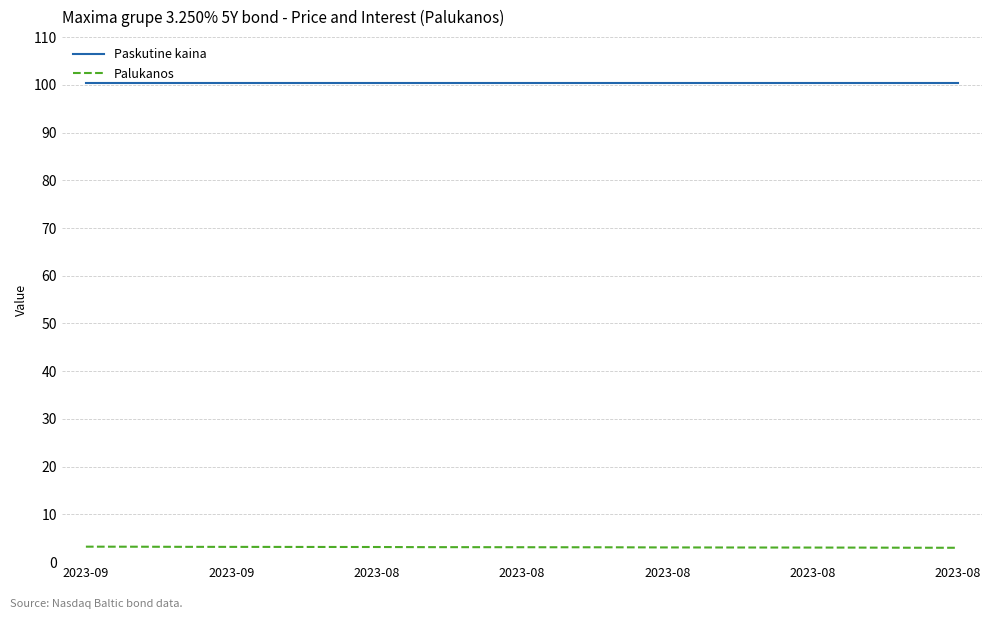

What is the minimum value for Palukanos?

3.0